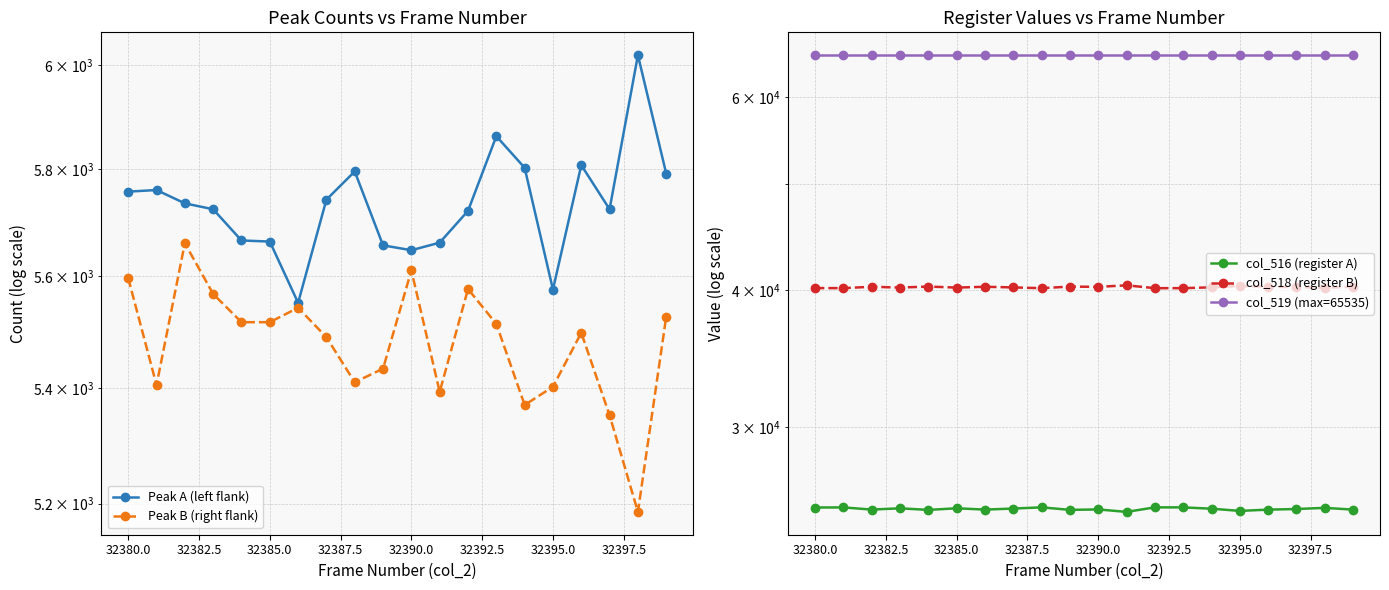

Is it true that col_518 (register B) equals 20167 at 19?

False